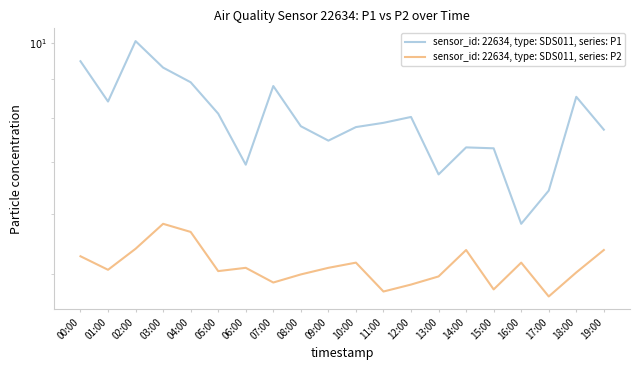

Is it true that P2 equals 5.0 at 05:00?

True